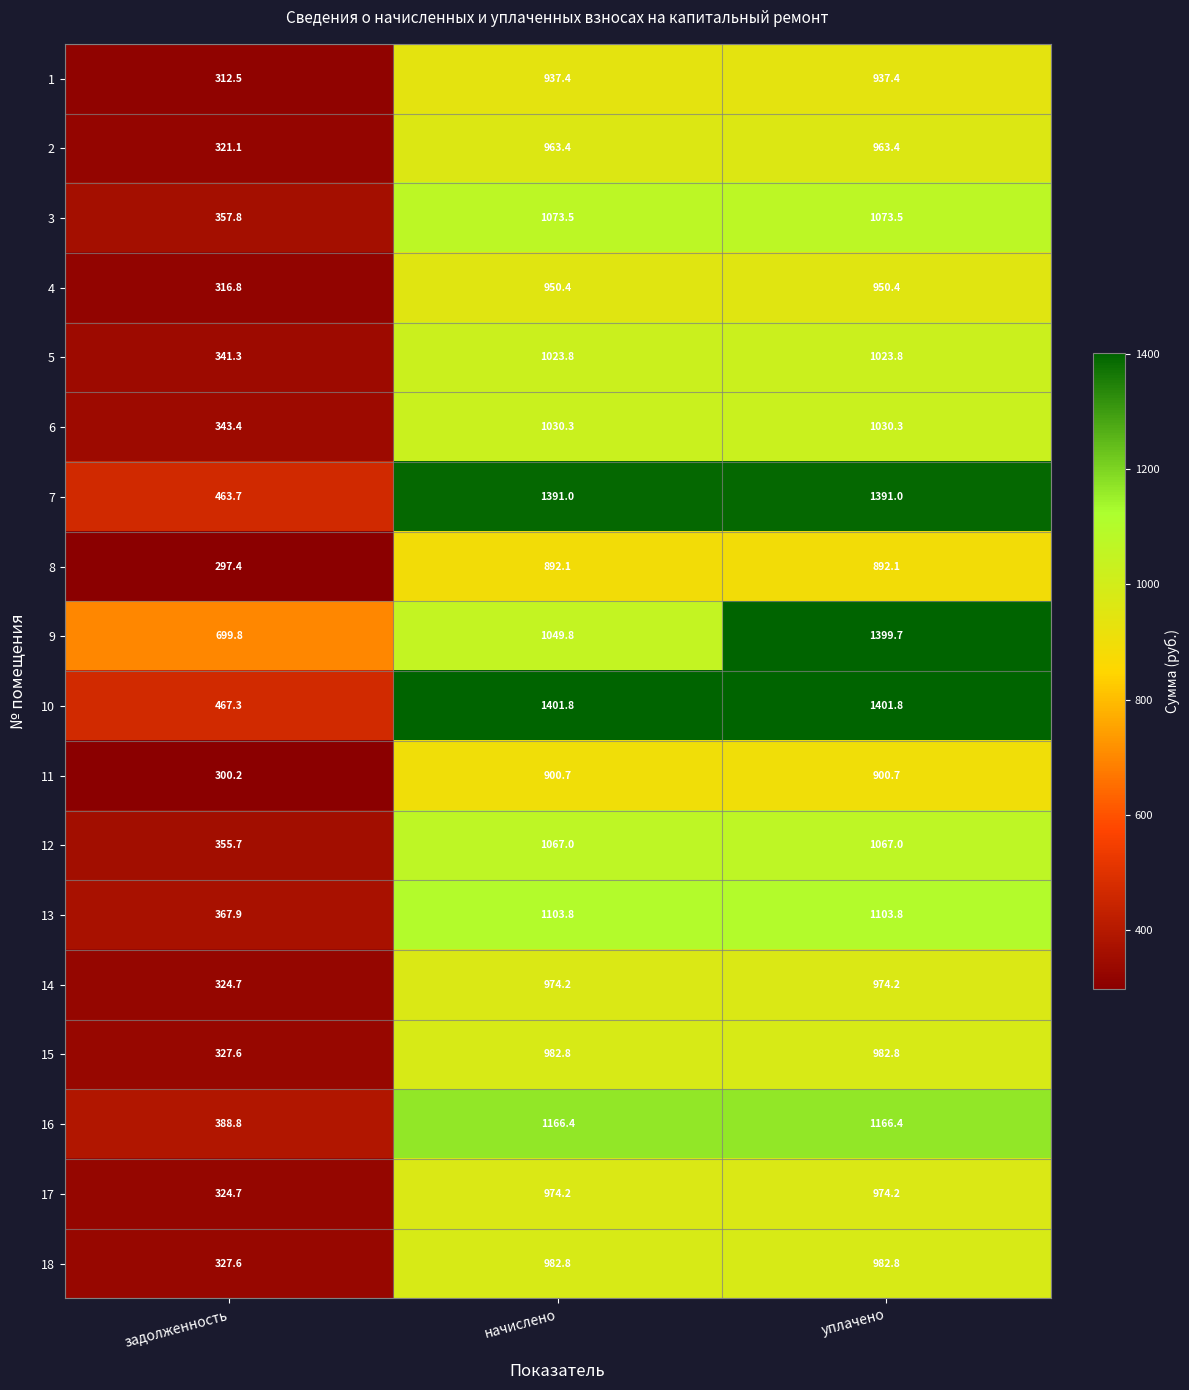

What is the maximum value for 6?

1030.3